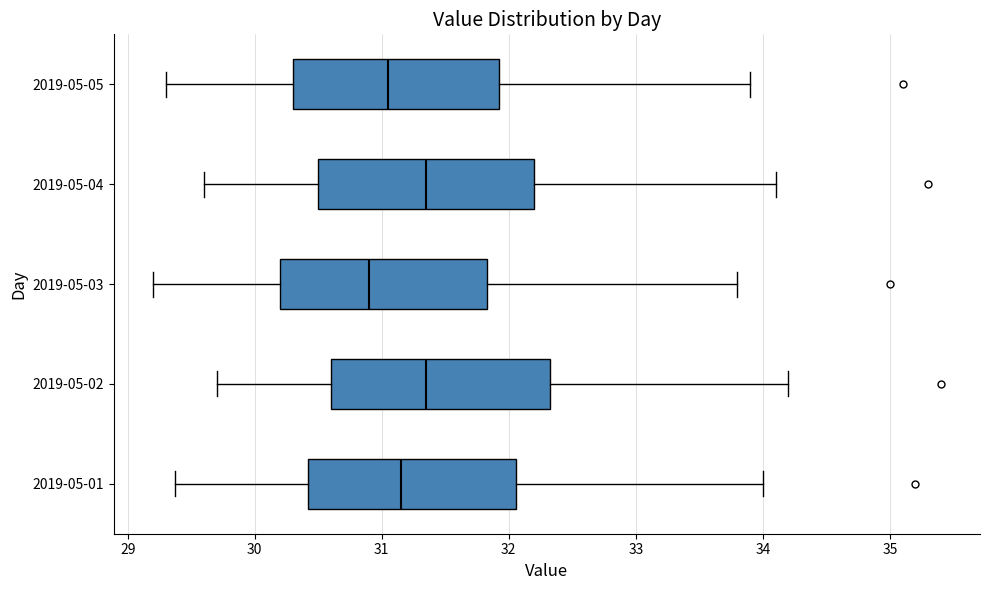

Which box's median line is the furthest to the left?

2019-05-03